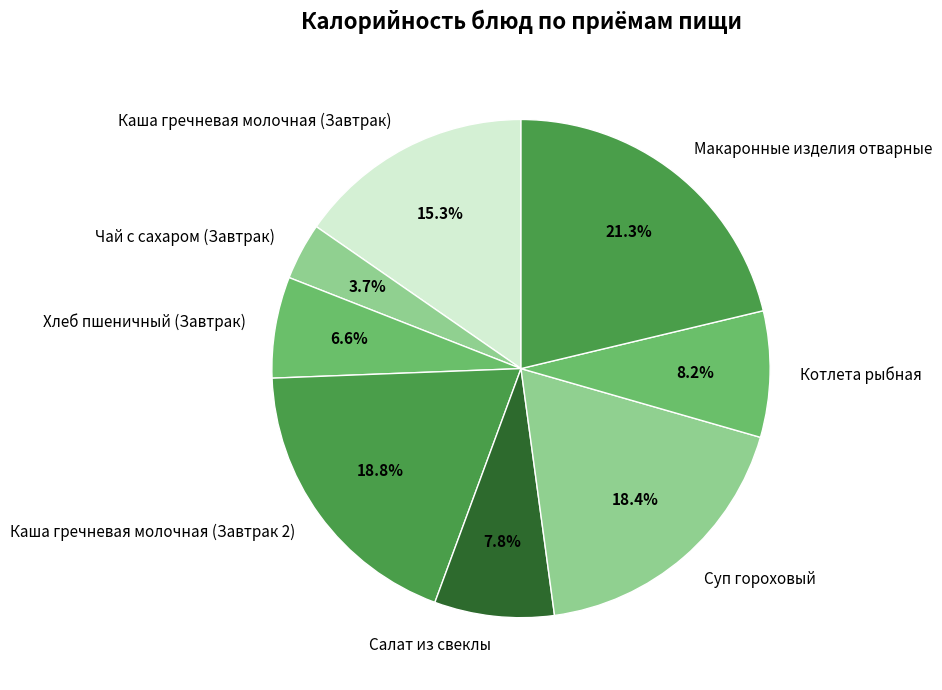

What is the ratio of the value at Суп гороховый to the value at Салат из свеклы?

2.4